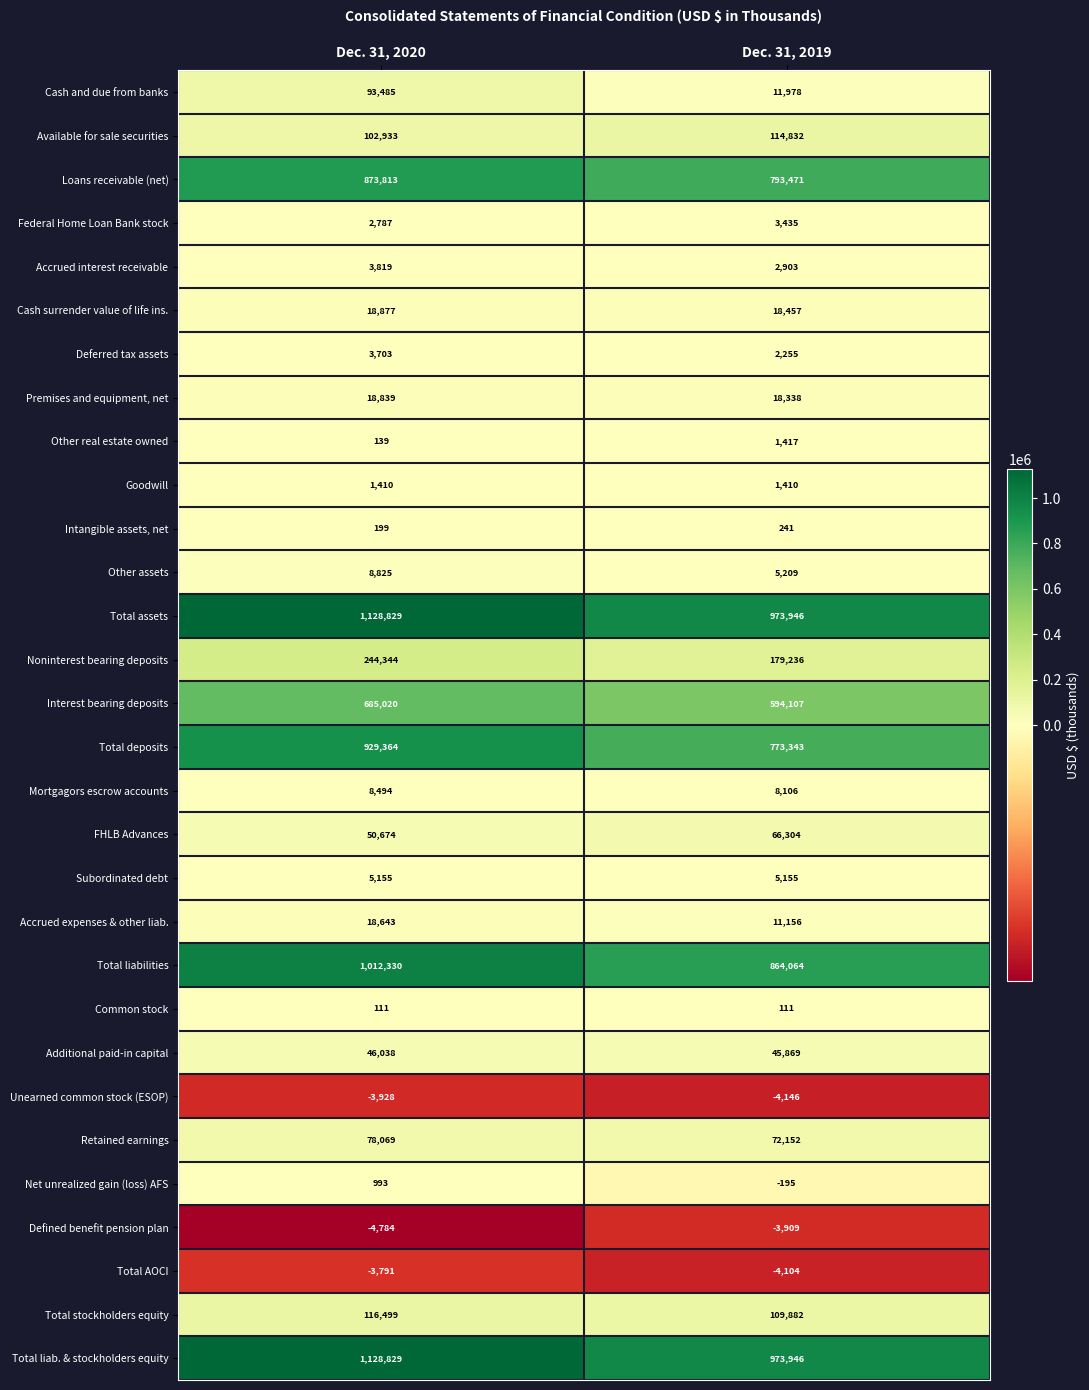

Which series has the widest spread of values?

Total deposits